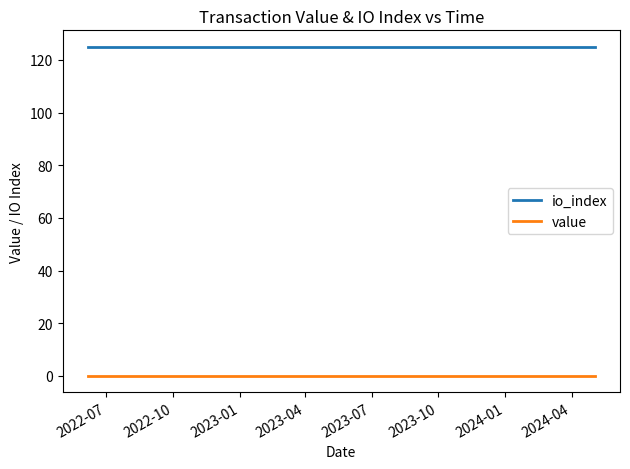

Reading left to right, list all the values displayed in this chart.

io_index: 125.0	125.0	125.0	125.0	125.0	125.0	125.0	125.0	125.0	125.0	125.0	125.0	125.0	125.0	125.0	125.0	125.0	125.0	125.0	125.0	125.0	125.0	125.0	125.0
value: 0.1	0.1	0.1	0.1	0.1	0.1	0.1	0.1	0.1	0.1	0.1	0.1	0.1	0.1	0.1	0.1	0.1	0.1	0.1	0.1	0.1	0.1	0.1	0.1